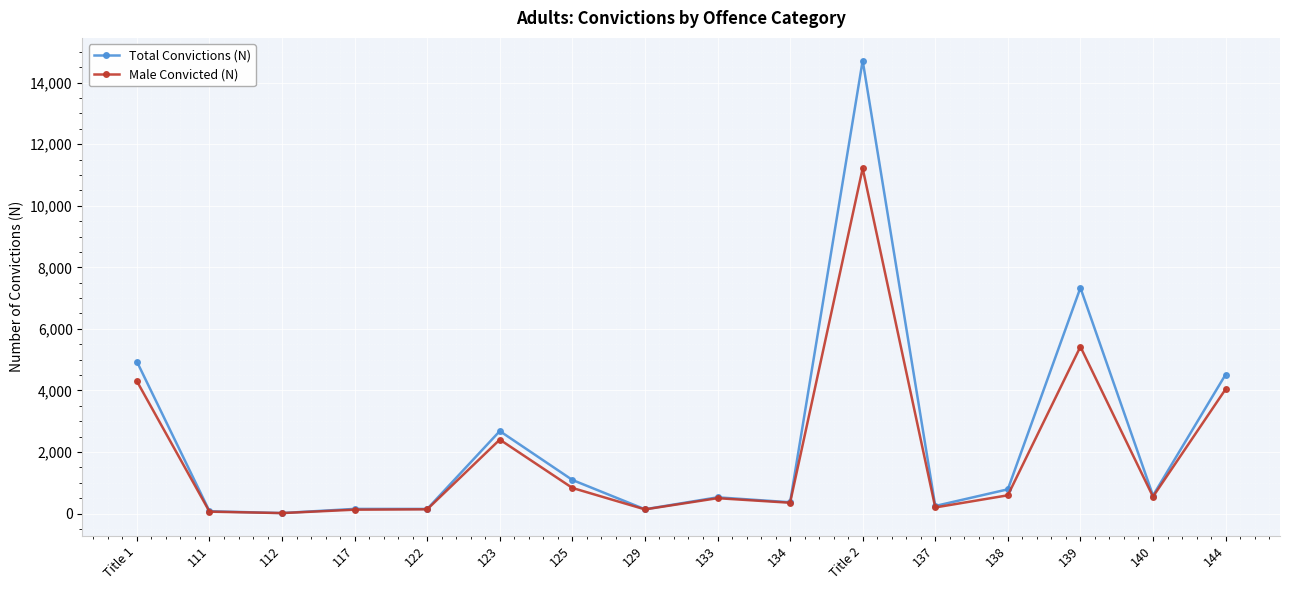

What is the difference between the highest and lowest values at 138?

194